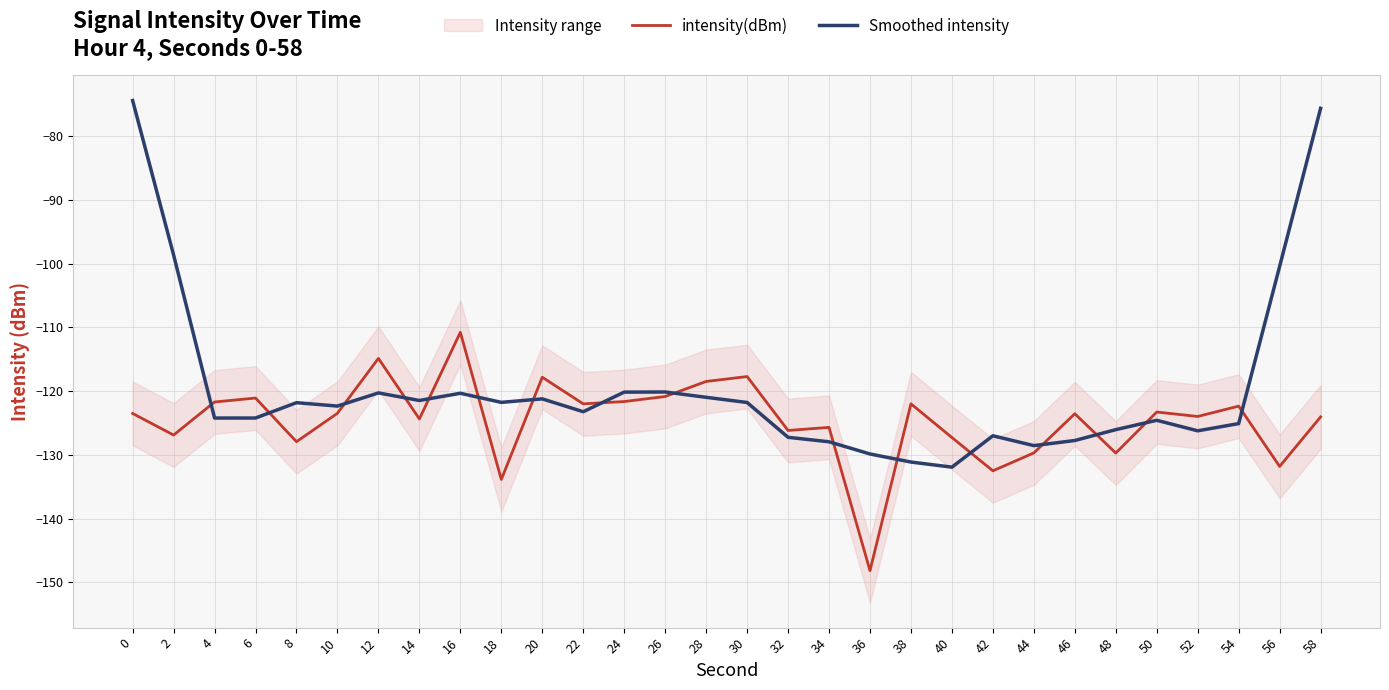

How many data points in intensity(dBm) are less than -123?

18